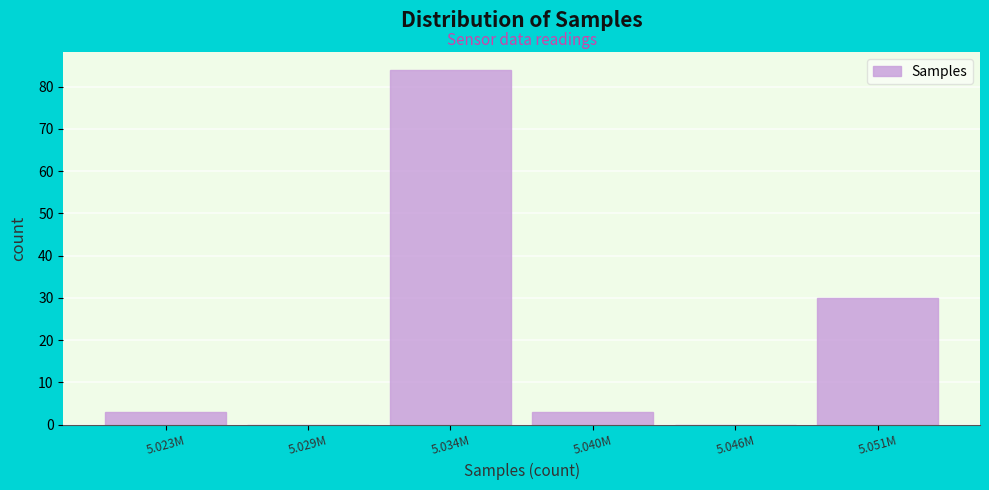

Reading left to right, list all the values displayed in this chart.

5.023M=3	5.029M=0	5.034M=84	5.040M=3	5.046M=0	5.051M=30